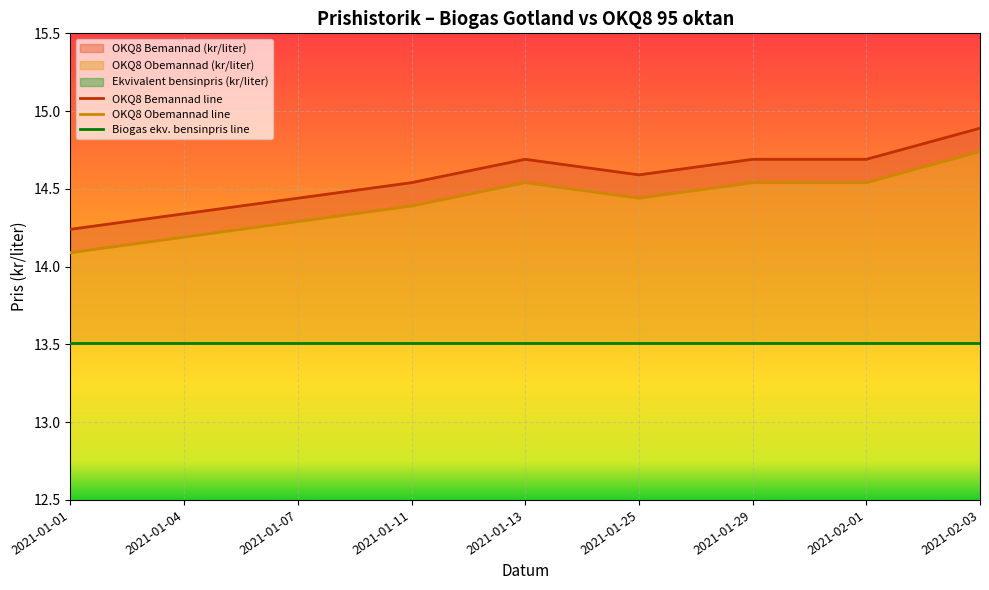

What is the lowest value of the OKQ8 Bemannad line series?

14.2